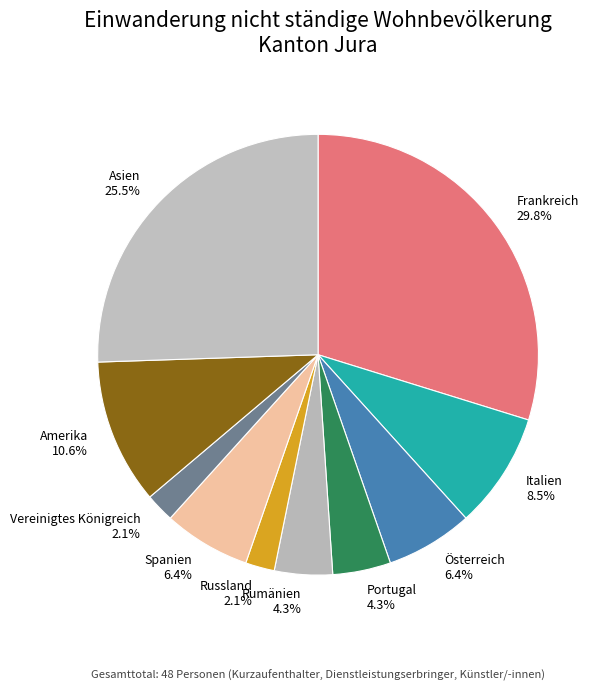

What is the ratio of the value at Asien to the value at Frankreich?

0.9